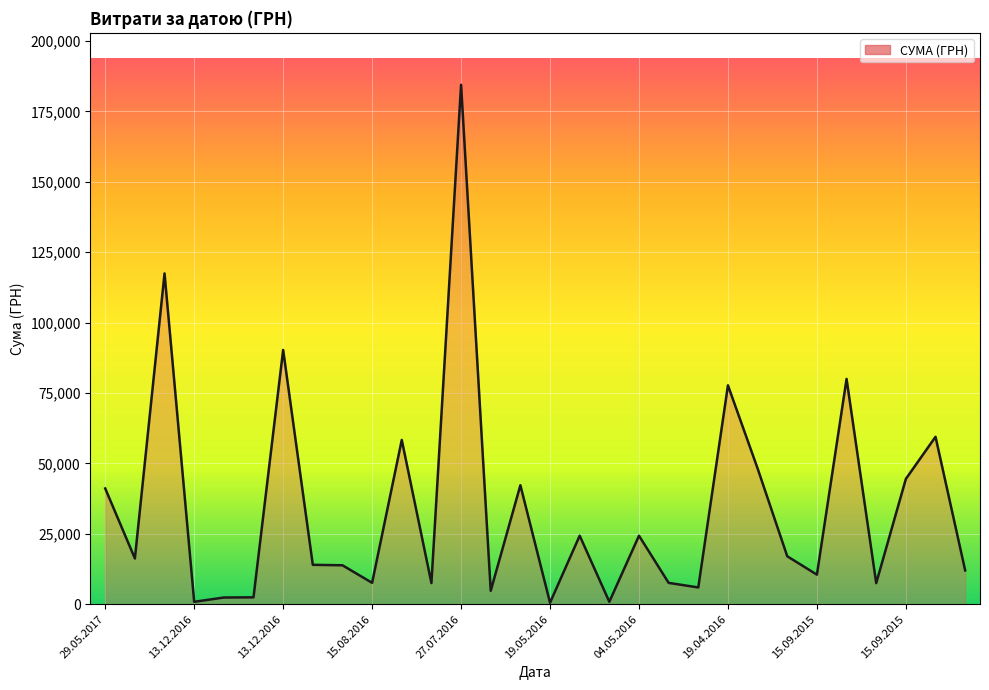

What is the greatest value displayed?

184432.0